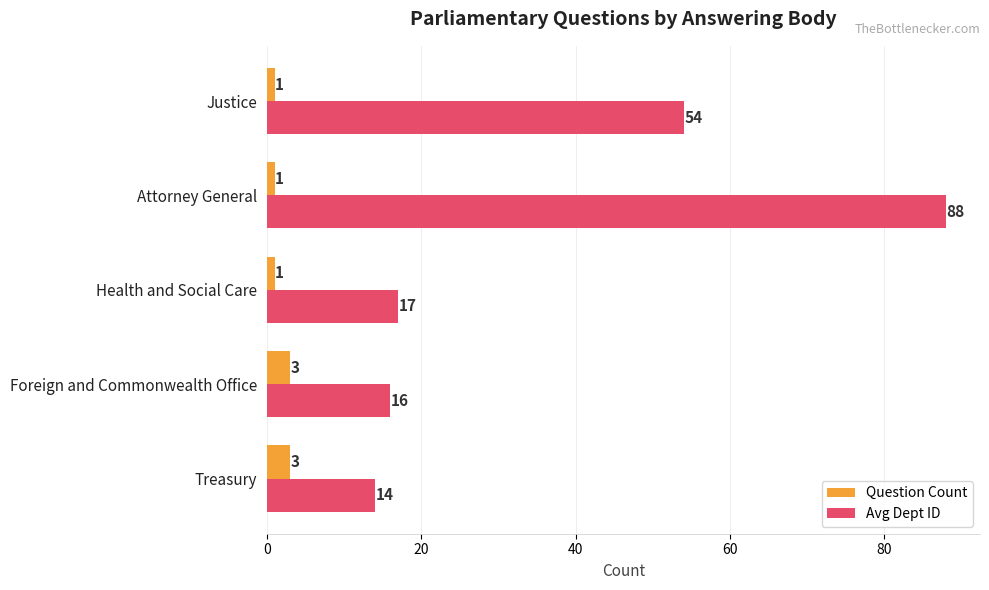

What is the greatest value displayed?

88